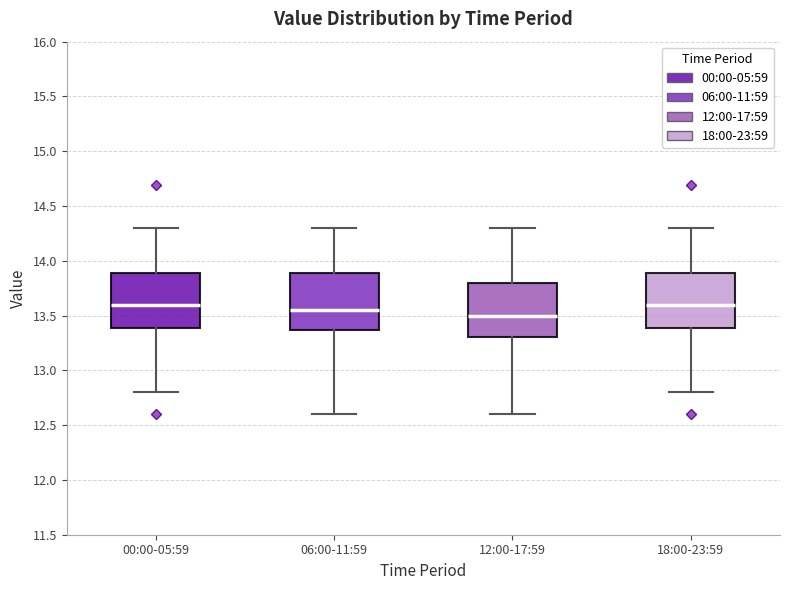

Reading left to right, read every box against the y-axis: the position of its median line, the range the box covers, and the ends of its whiskers. The values are not printed on the chart, so give them approximately, as read against the axis.

00:00-05:59: median 13.60, box 13.40 to 13.90, whiskers 12.80 to 14.30
06:00-11:59: median 13.55, box 13.35 to 13.90, whiskers 12.60 to 14.30
12:00-17:59: median 13.50, box 13.30 to 13.80, whiskers 12.60 to 14.30
18:00-23:59: median 13.60, box 13.40 to 13.90, whiskers 12.80 to 14.30